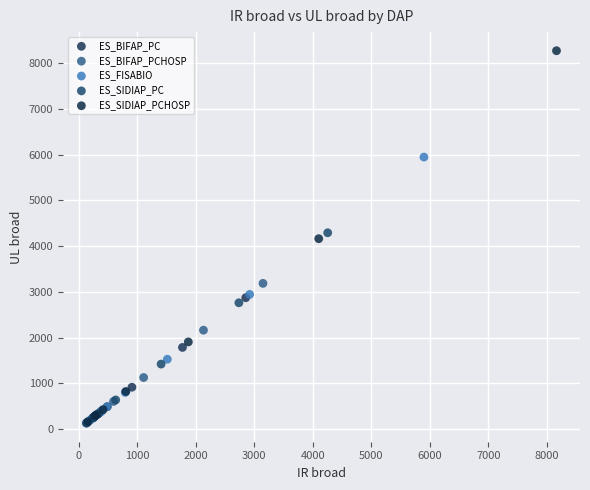

Which series contains the highest Y value?

ES_SIDIAP_PCHOSP